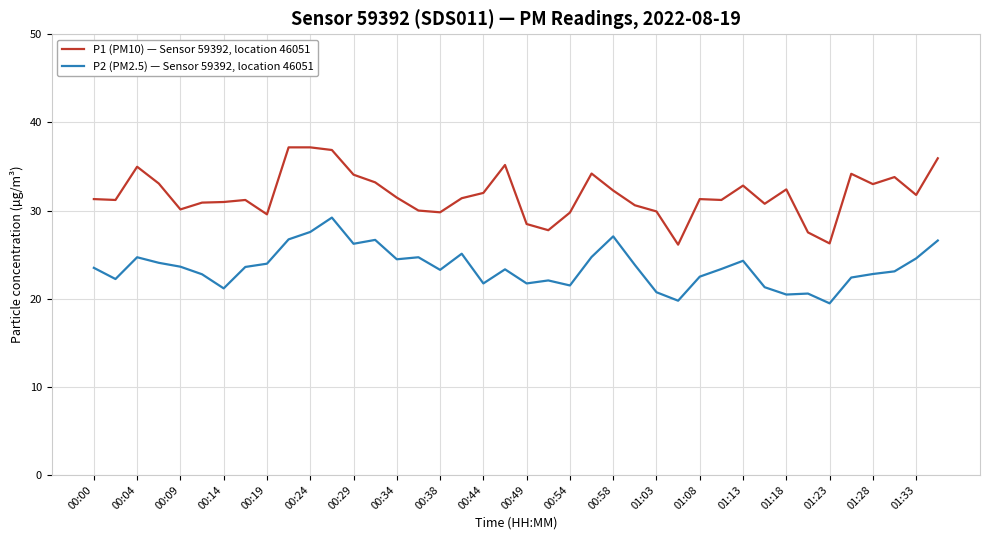

True or false: P2 (PM2.5) — Sensor 59392, location 46051 and P1 (PM10) — Sensor 59392, location 46051 cross at least once.

False